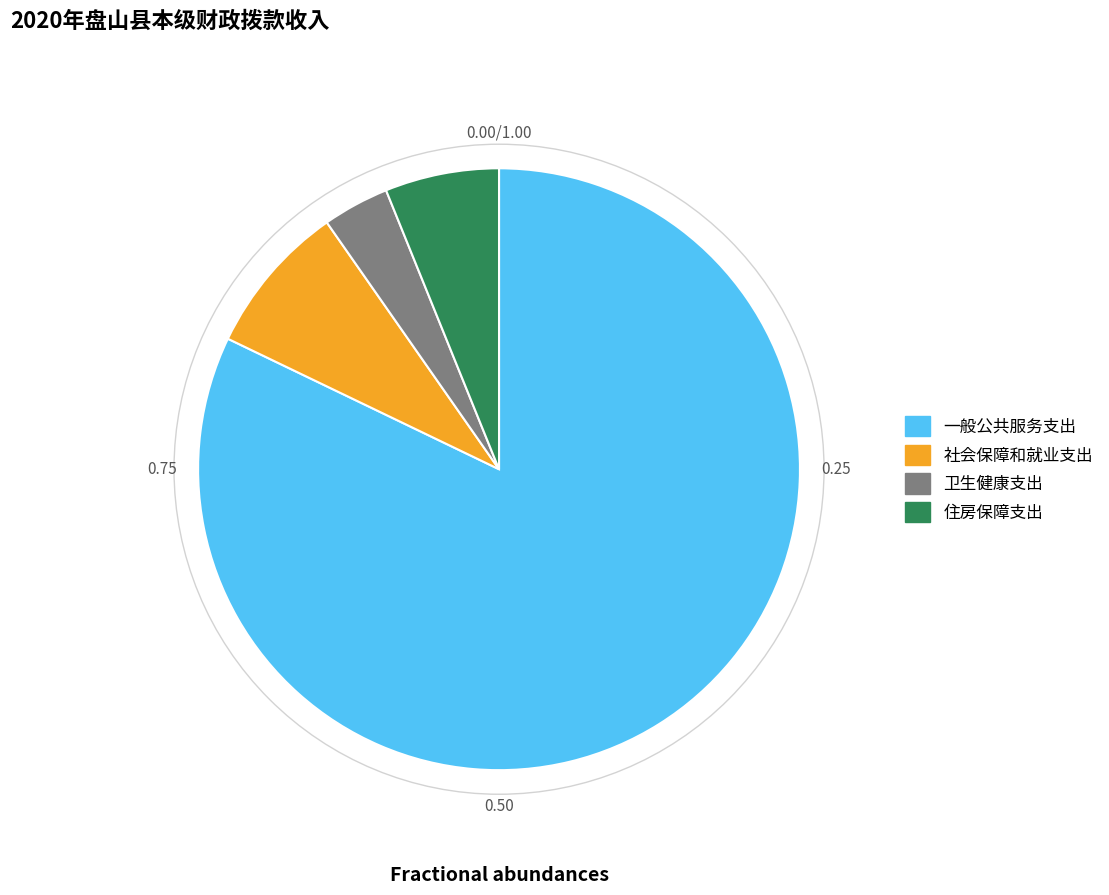

Does 一般公共服务支出 account for over 50% of the chart?

Yes